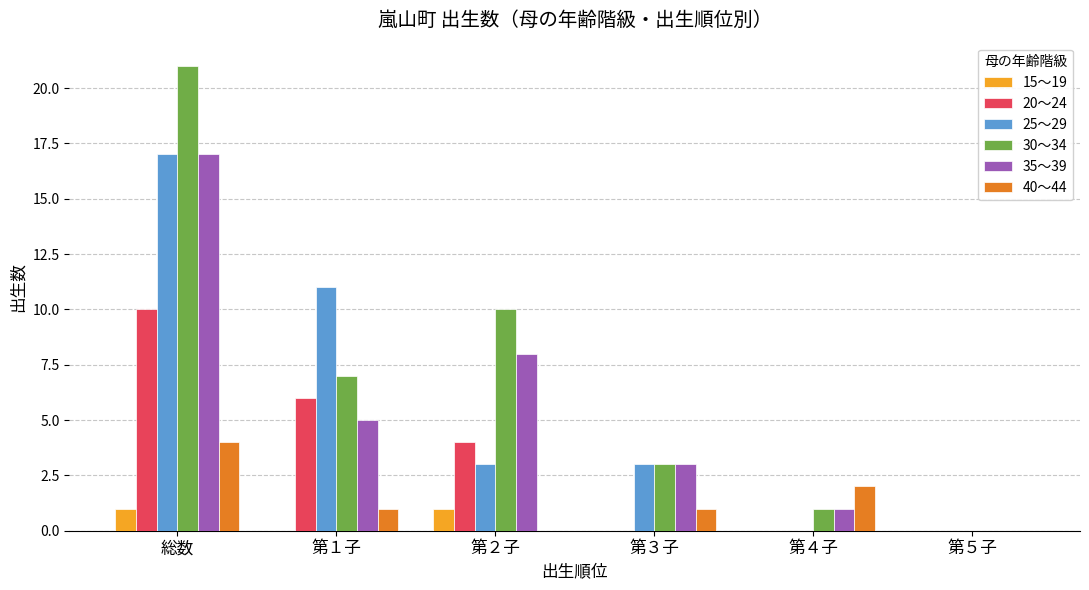

What is the sum of all 30～34 values?

42